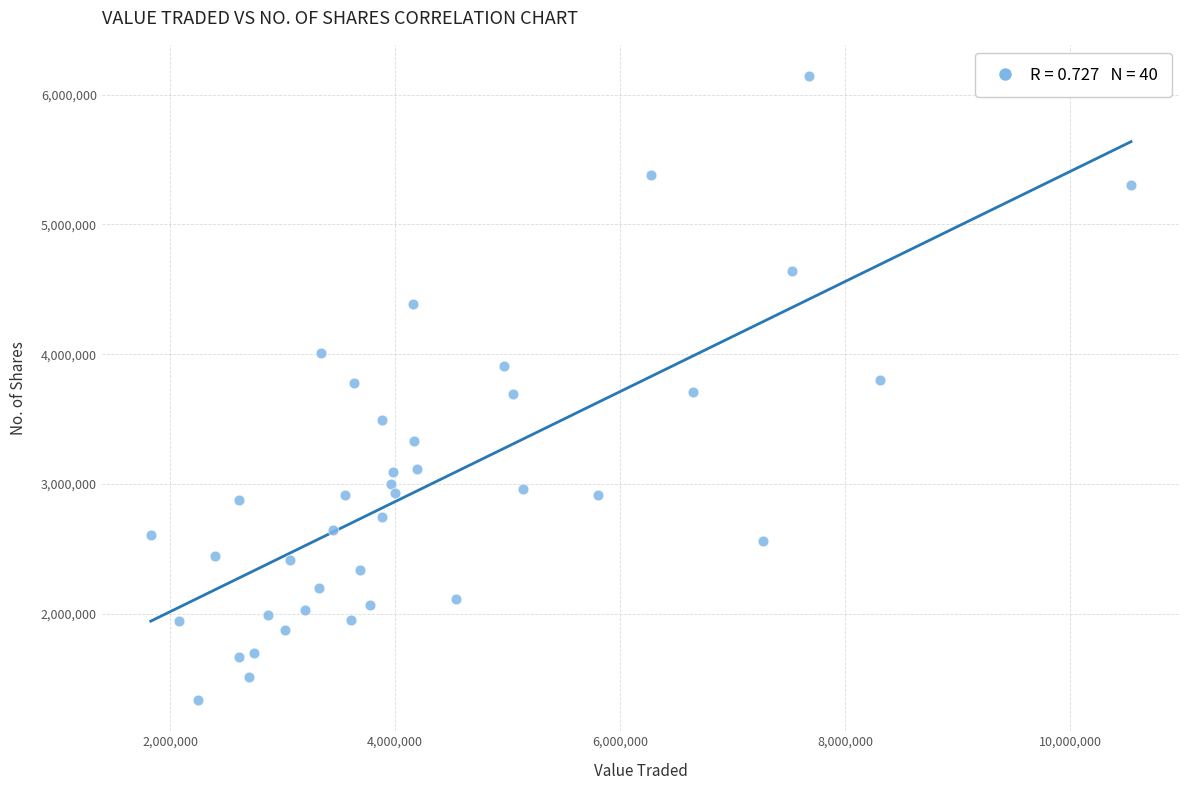

What is the range of Y values (max minus min)?

4806521